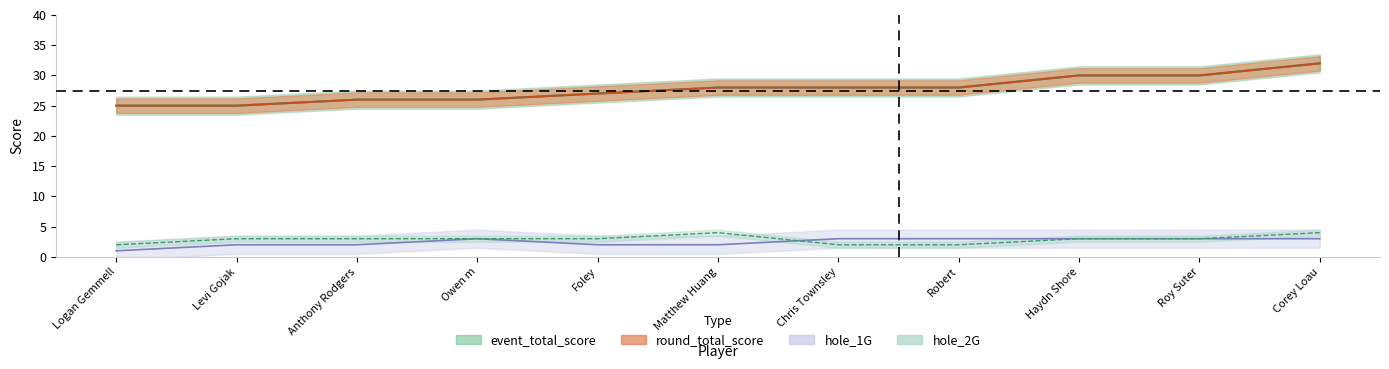

True or false: hole_2G and round_total_score intersect in this chart.

False